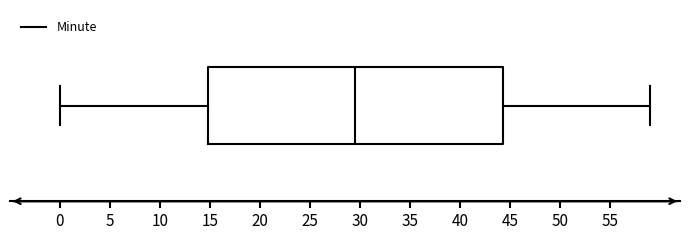

Read this box plot against the x-axis: the position of the median line, the range covered by the box, and the ends of both whiskers. The values are not printed on the chart, so give them approximately, as read against the axis.

median 29.5, box 15.0 to 44.5, whiskers 0.0 to 59.0